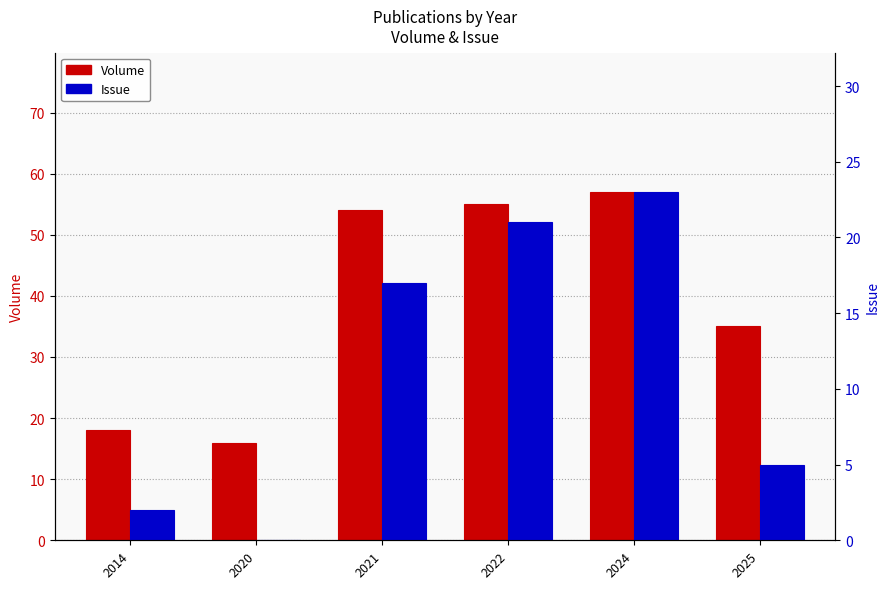

Is it true that Issue equals 21 at 2022?

True